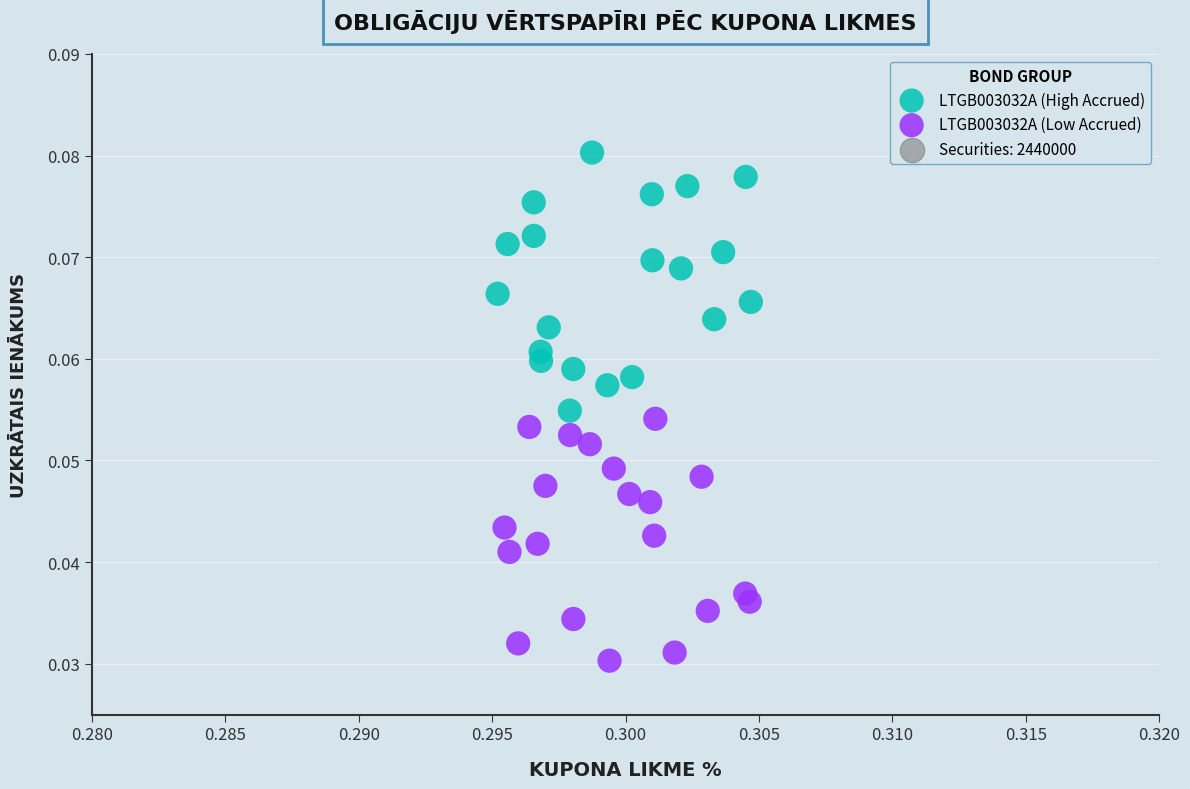

Which series reaches the maximum Y coordinate?

LTGB003032A (High Accrued)